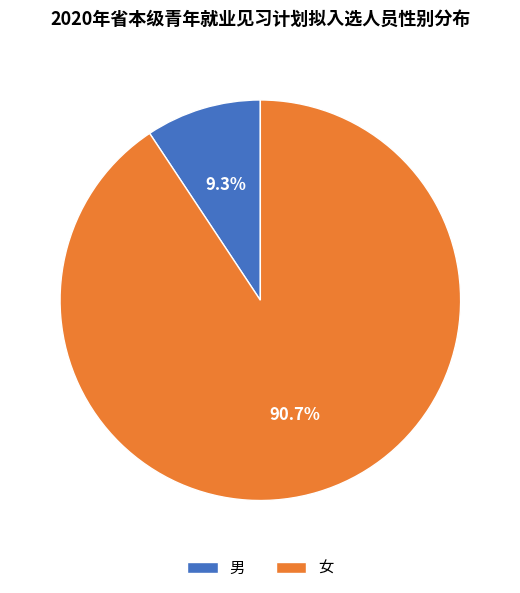

To the nearest percent, what percentage of the pie is 男?

9%